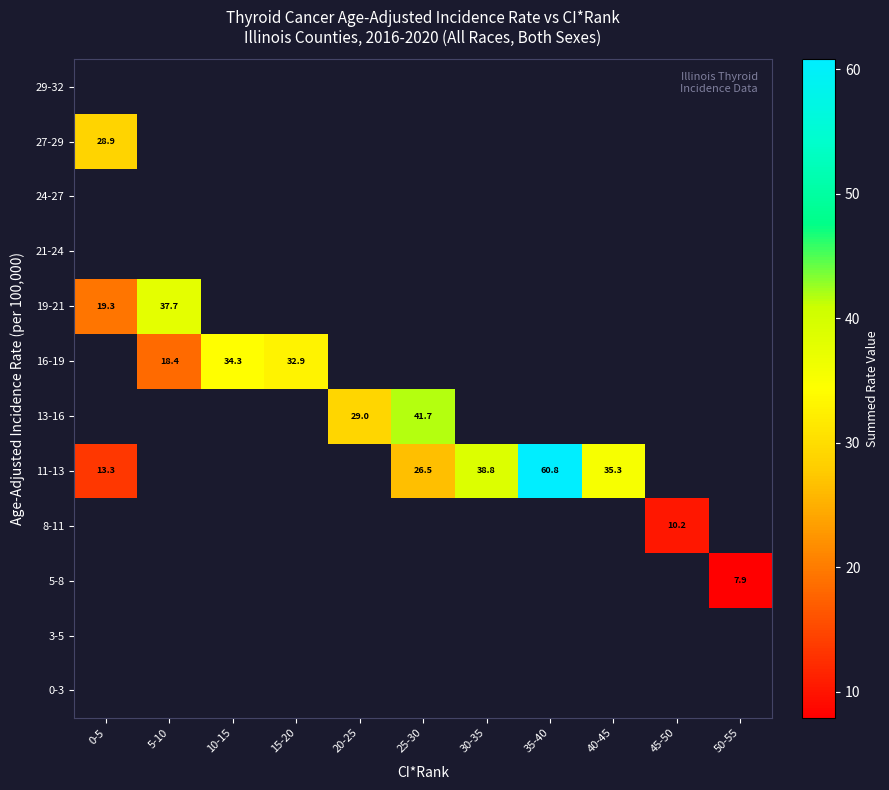

Rank the categories by 0-3 value from highest to lowest.

0-5, 5-10, 10-15, 15-20, 20-25, 25-30, 30-35, 35-40, 40-45, 45-50, 50-55